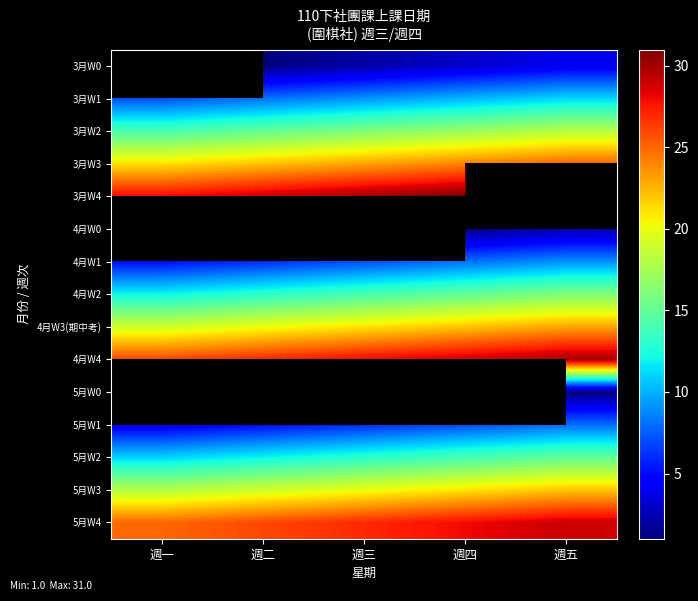

How many distinct data groups are displayed?

15